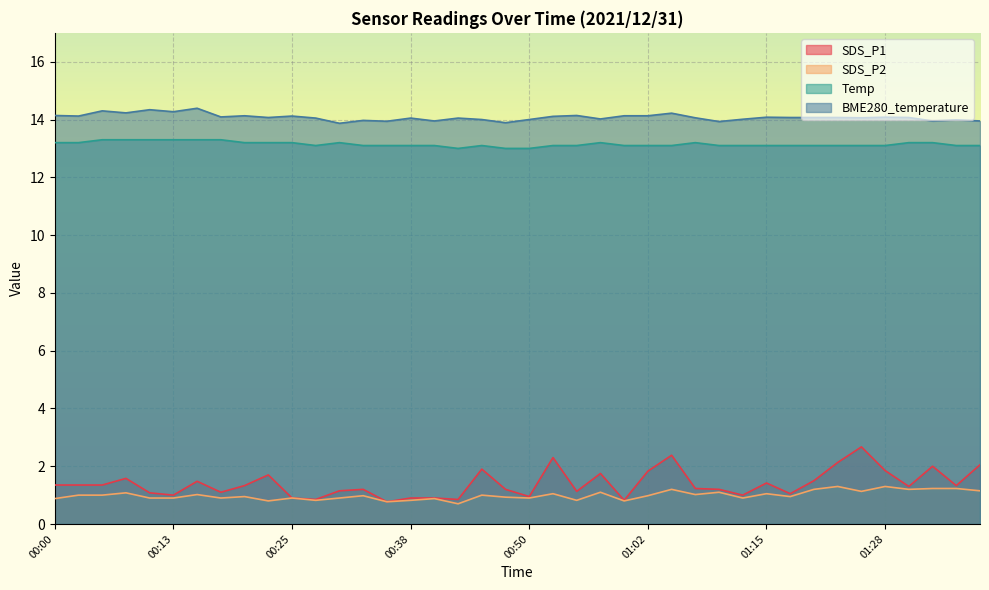

In SDS_P2, how many points are lower than both neighbors (excluding endpoints)?

13